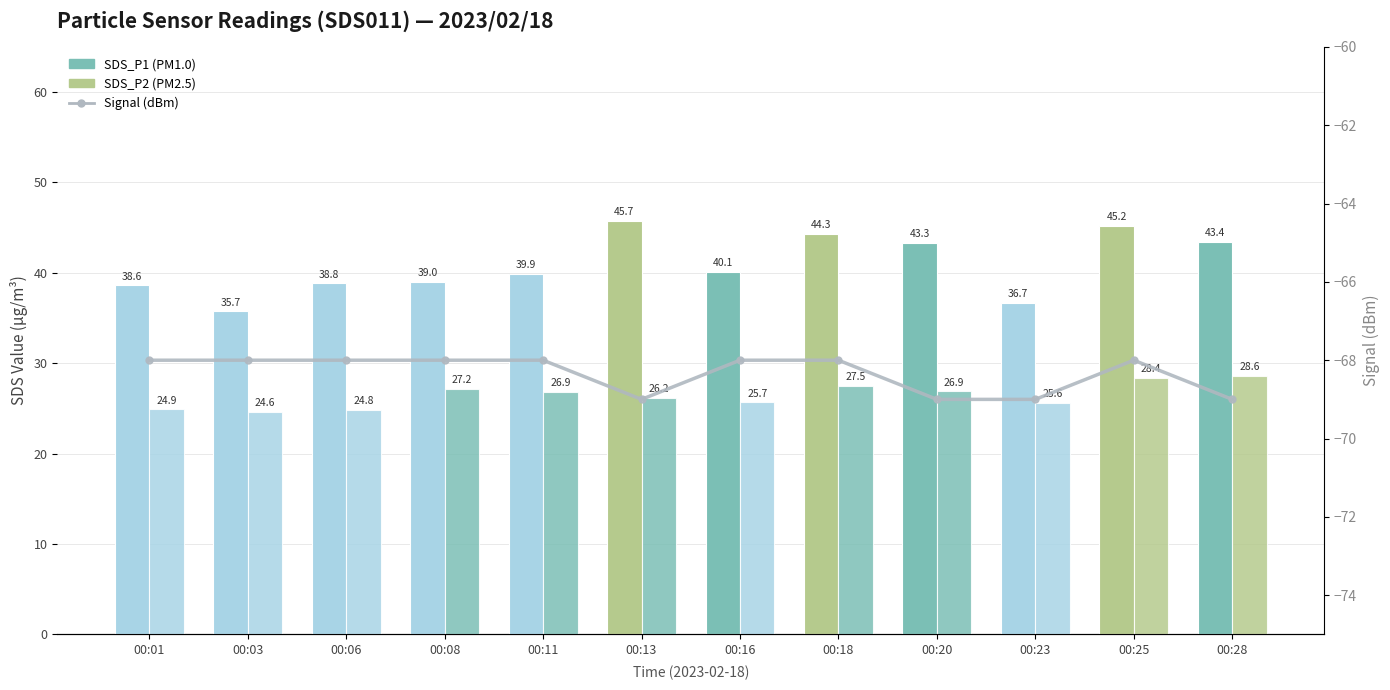

The SDS_P1 series shows 71.1 at 00:16. True or false?

False